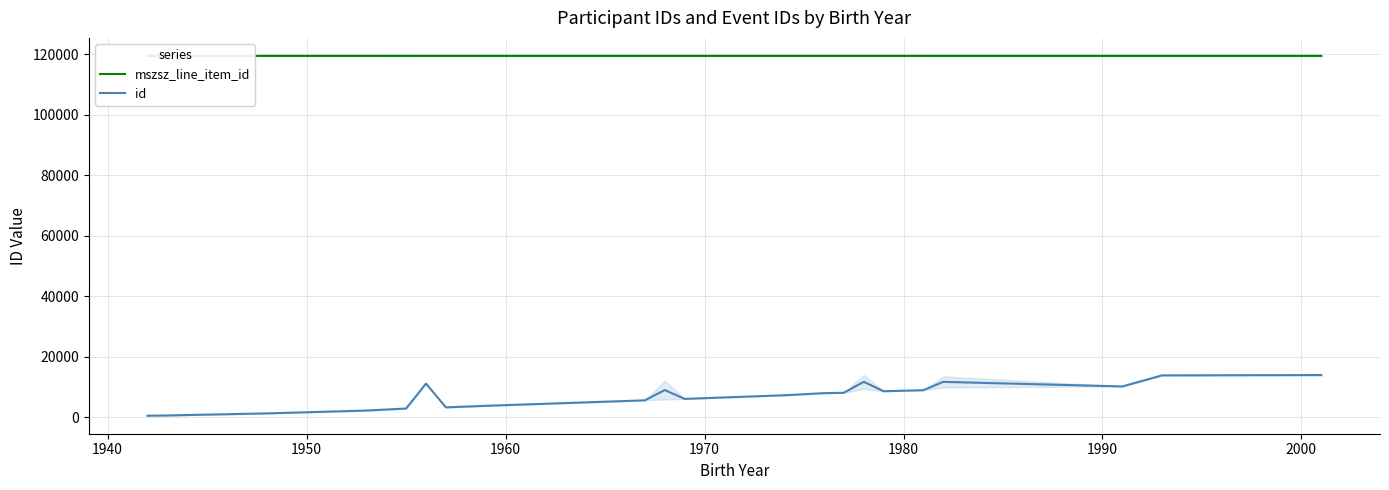

What is the highest value of the id series?

14011.0